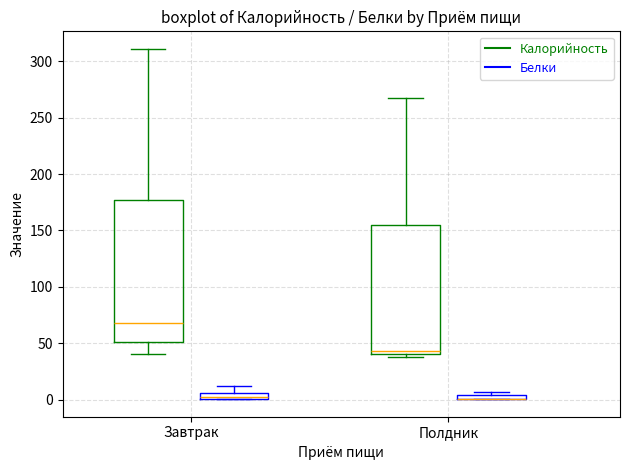

Where is the lower edge of the box for Полдник (Калорийность) on the y-axis? The values are not printed on the chart, so give them approximately, as read against the axis.

40